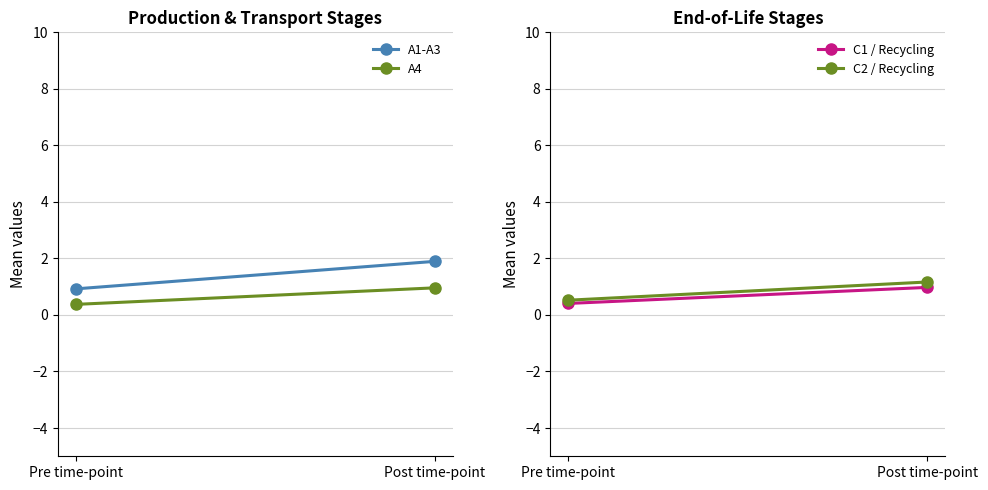

What is the value of the C2 / Recycling point at the 2nd from the left?

1.2